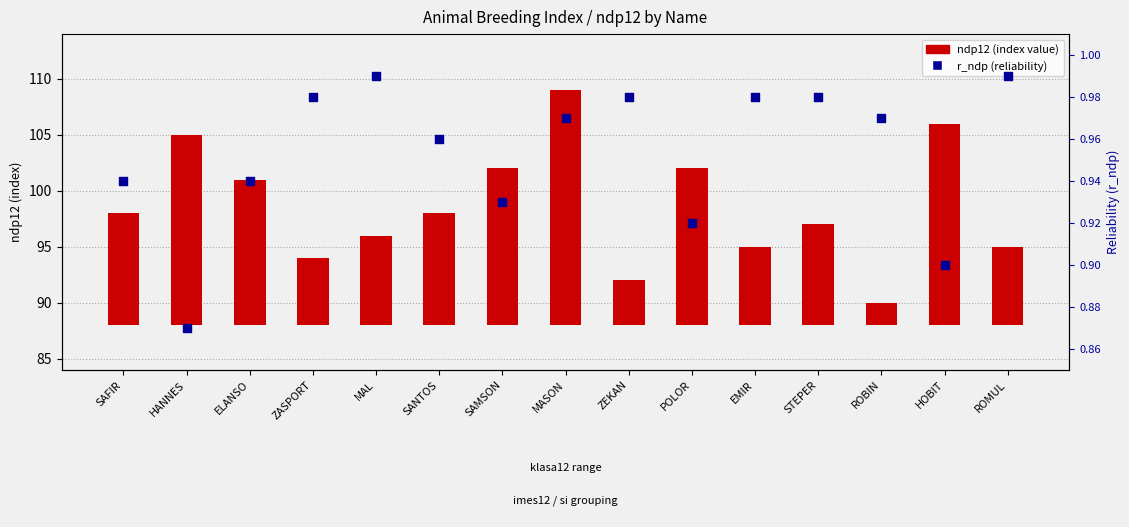

Which series reaches the maximum Y coordinate?

ndp12 (index value)